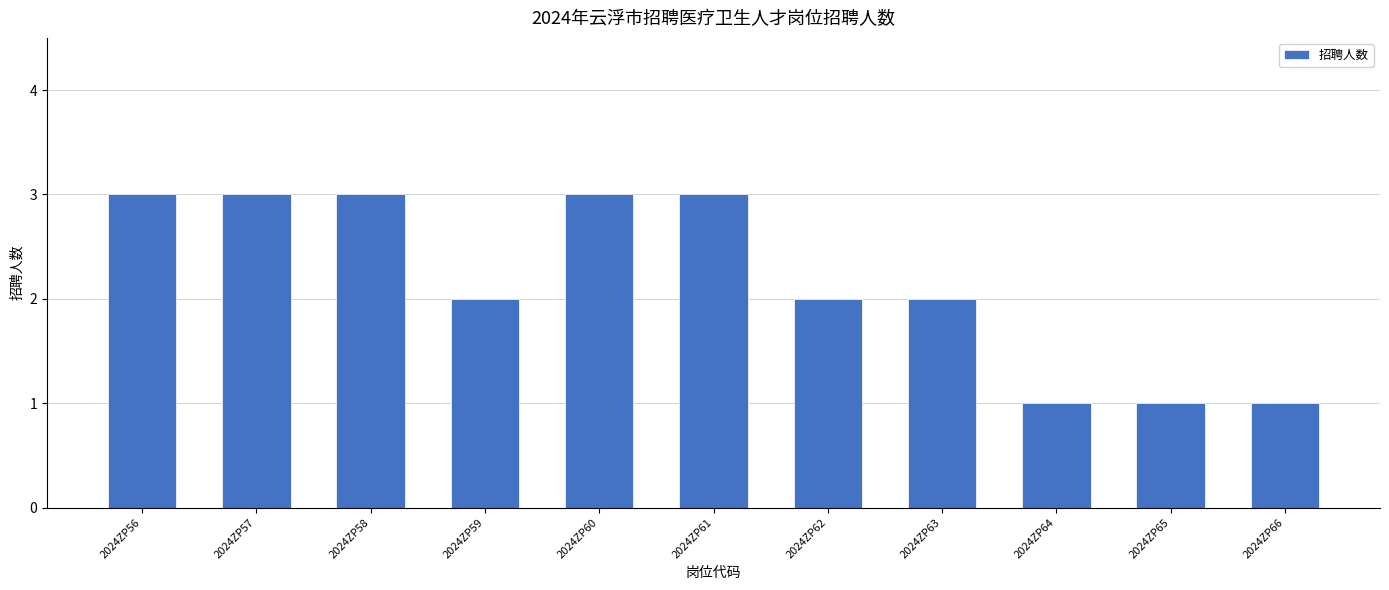

True or false: the data shows 2 at 2024ZP58.

False